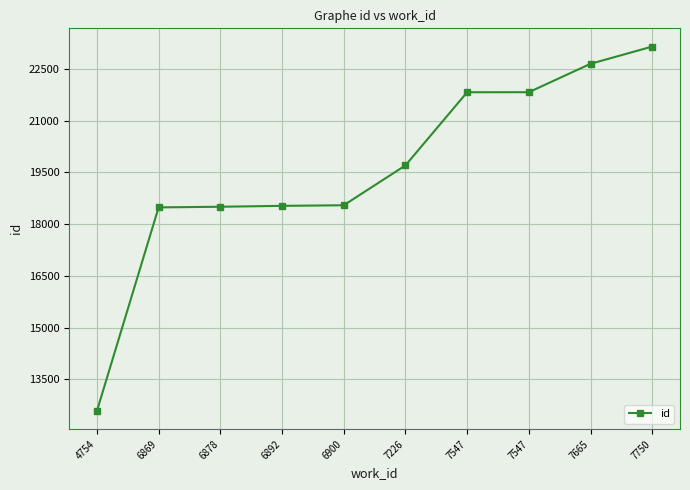

How many lines are shown in the chart?

1